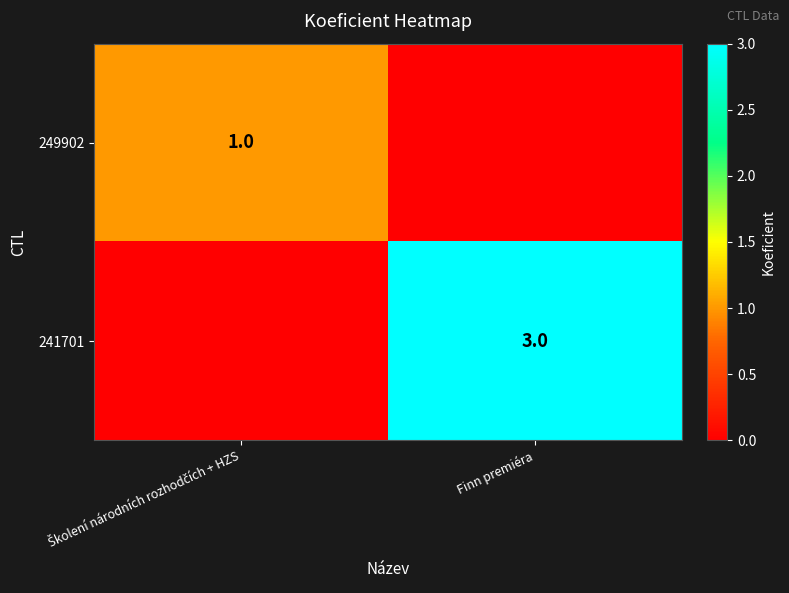

The 241701 series shows 3 at Finn premiéra. True or false?

True